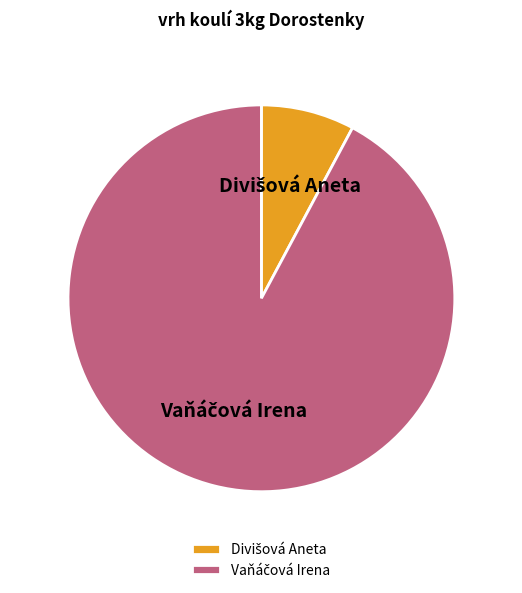

Is there a majority slice in this chart?

Yes